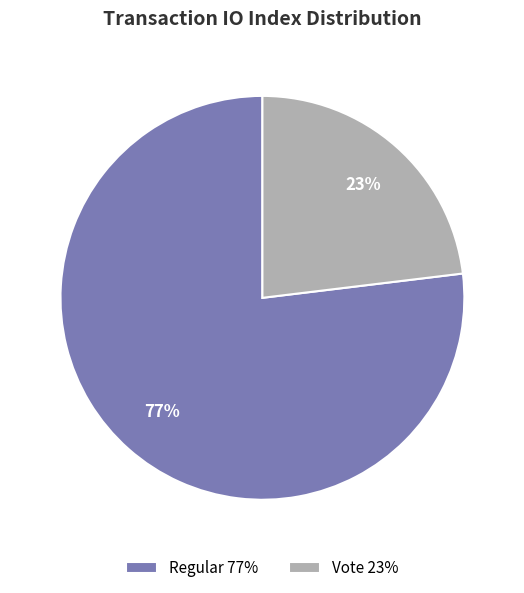

The Vote 23% slice represents 10% of the pie. True or false?

False